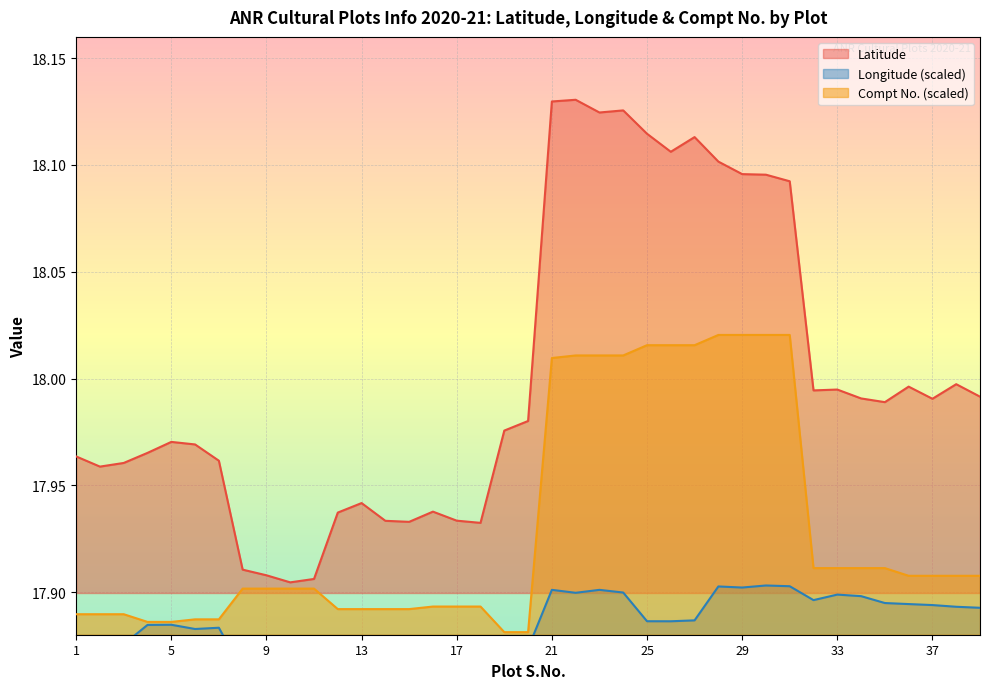

At which label does Latitude reach its minimum?

10